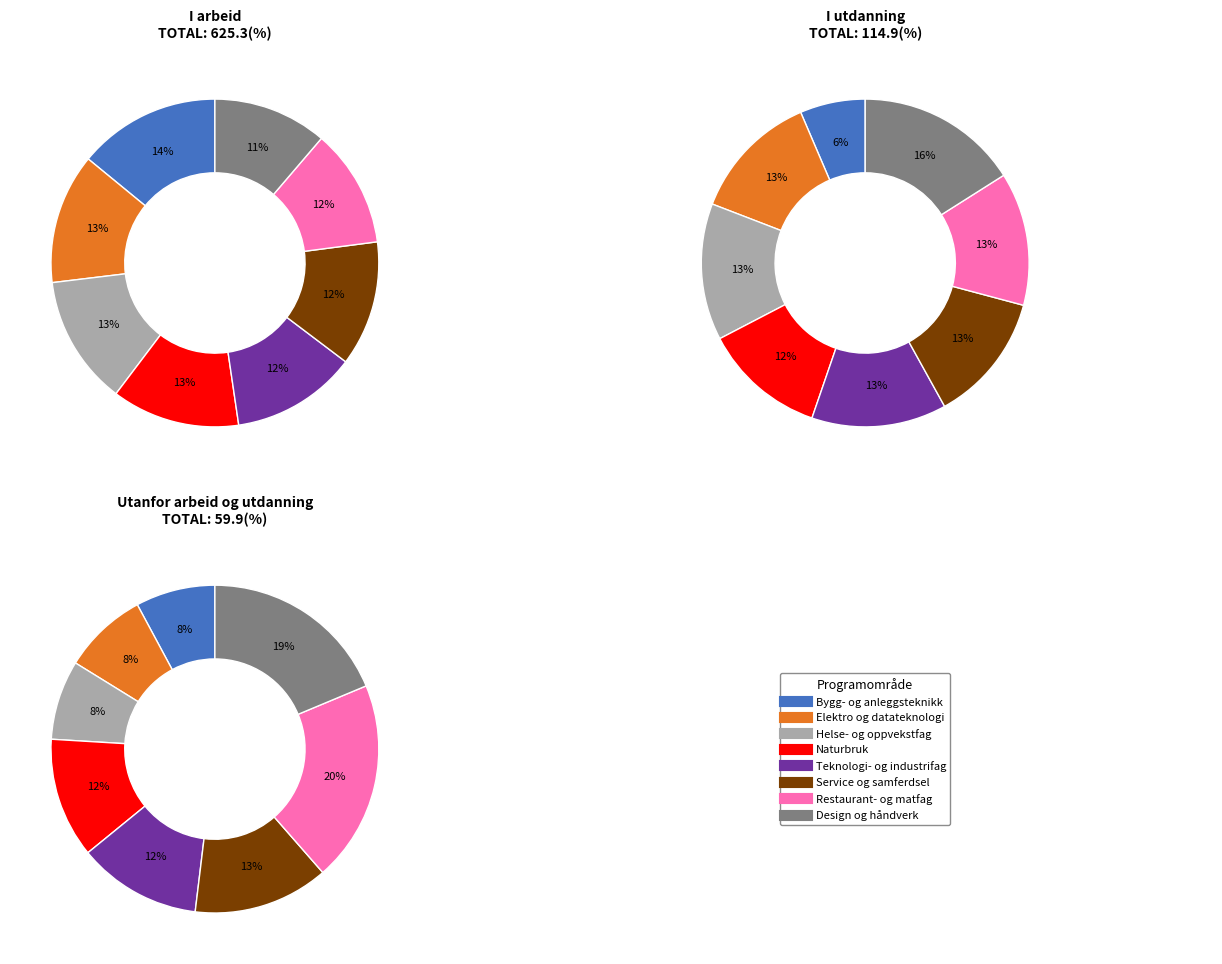

True or false: Elektro og datateknologi accounts for 4% of the total.

False